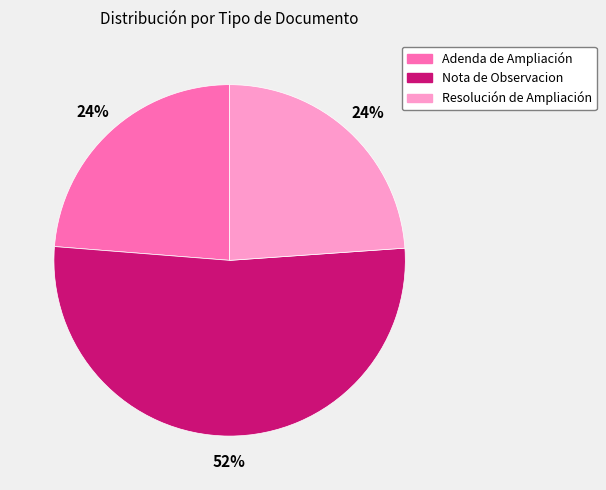

To the nearest percent, what portion does Adenda de Ampliación represent?

24%